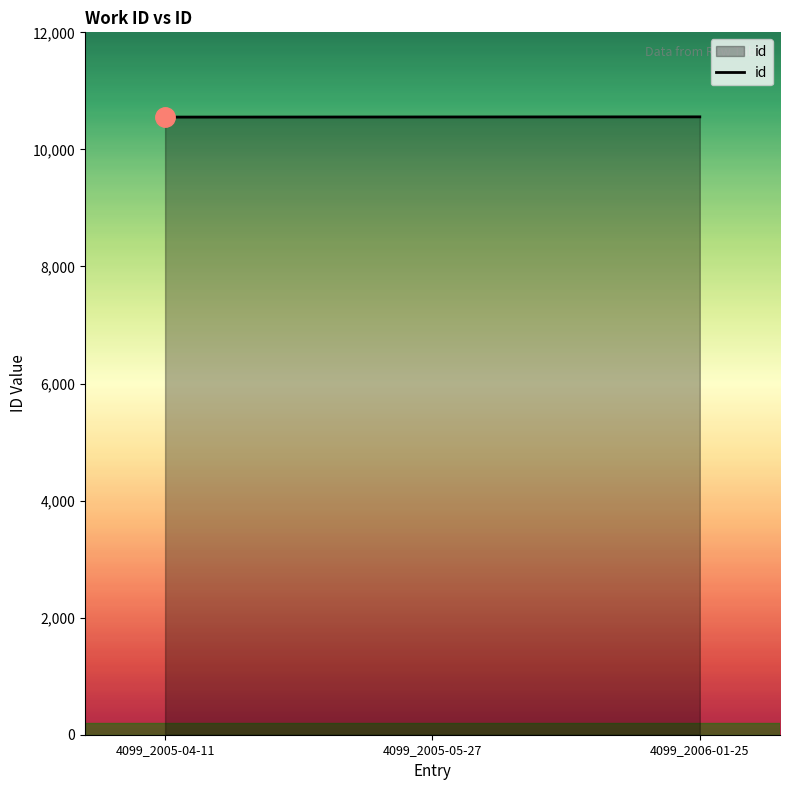

Count the number of data series in this chart.

1